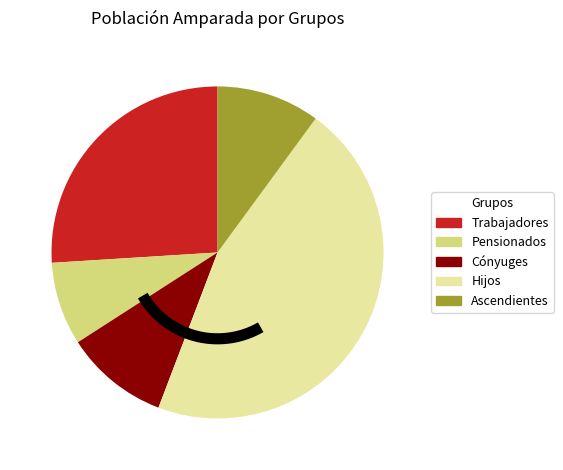

What is the smallest slice in the pie chart?

Pensionados